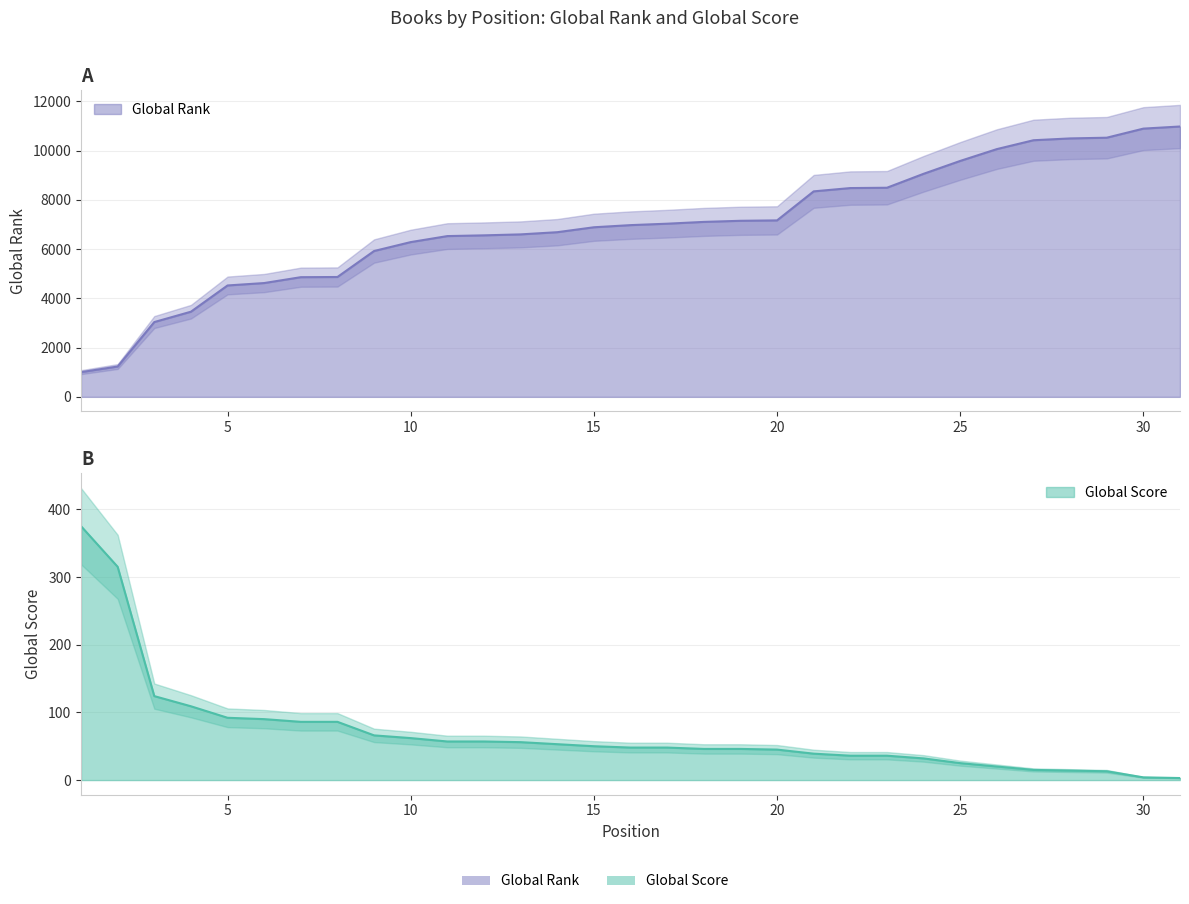

The value of Global Rank at 9 is 10325. True or false?

False